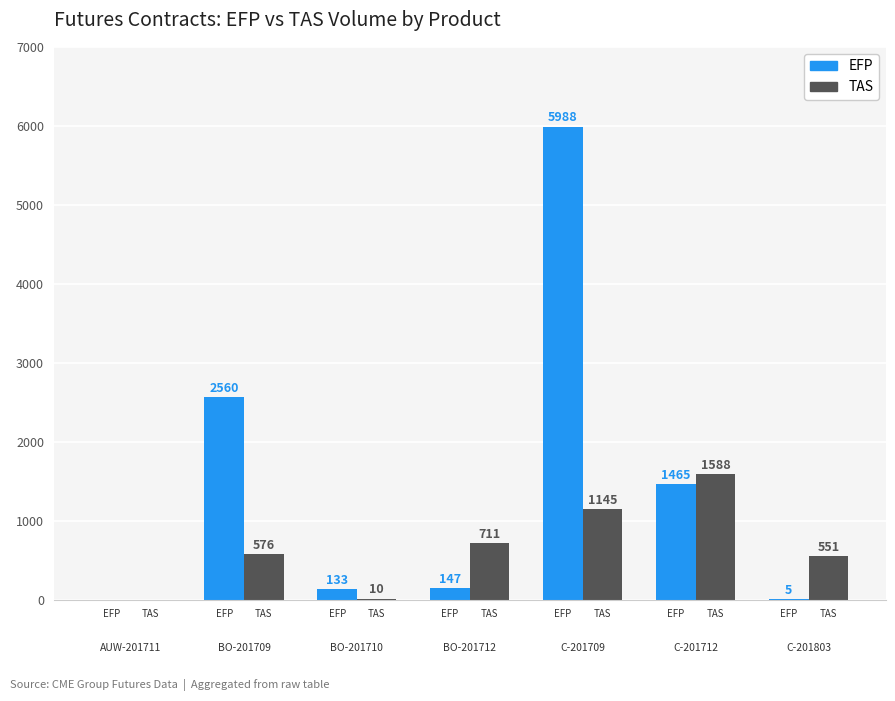

Does the chart contain stacked bars?

No